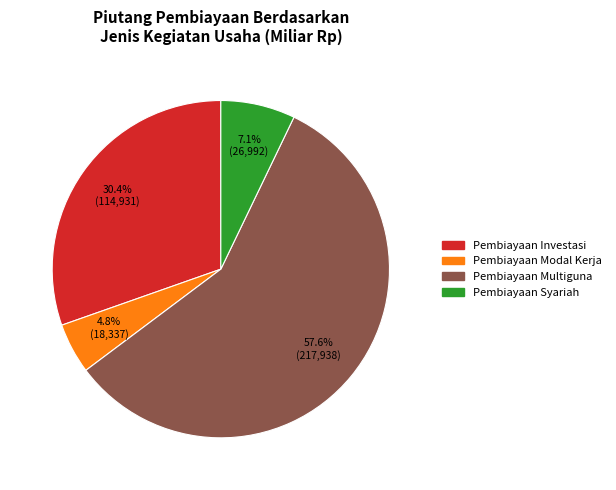

To the nearest percent, what is the average slice percentage?

25%